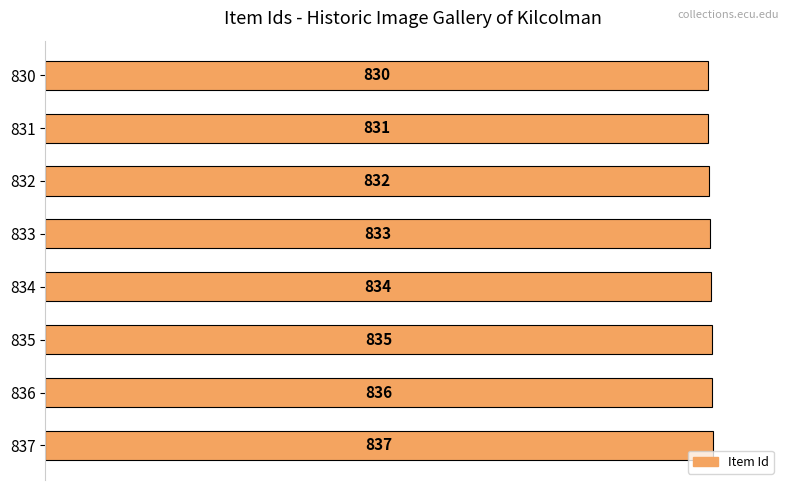

Does the chart contain any negative values?

No